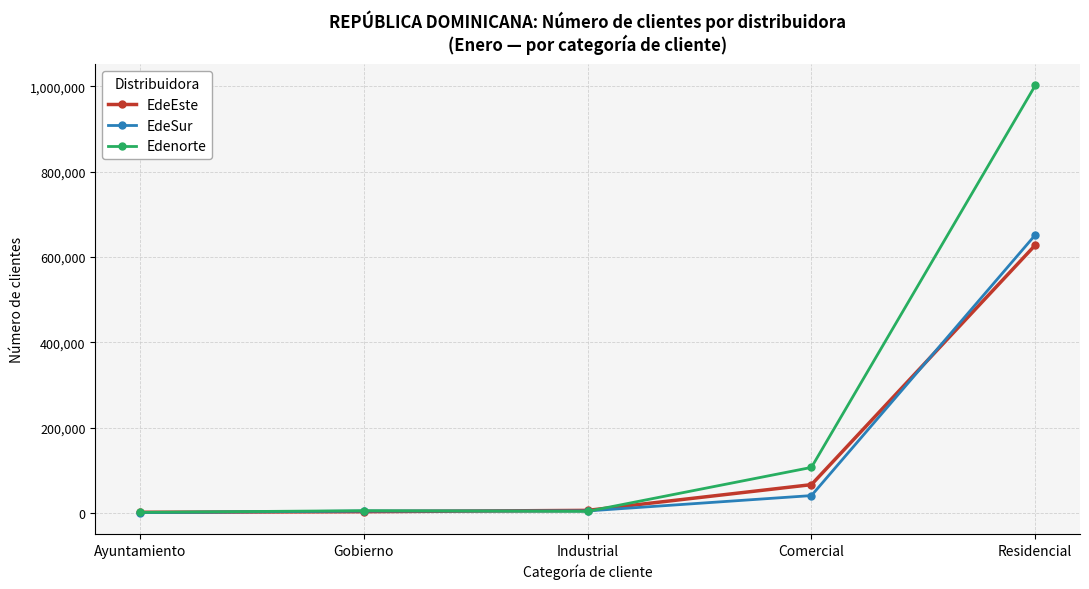

What is the highest value of the Edenorte series?

1001567